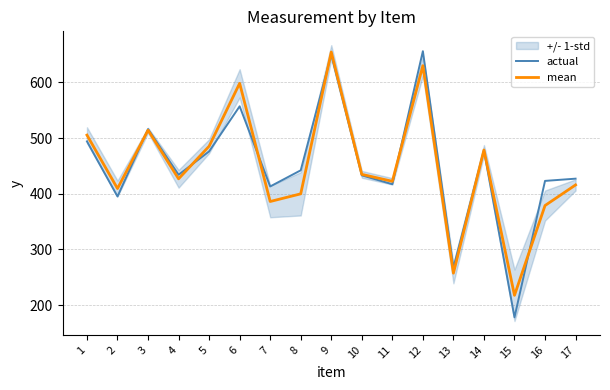

What is the difference between the second highest and minimum values in the actual series?

472.0